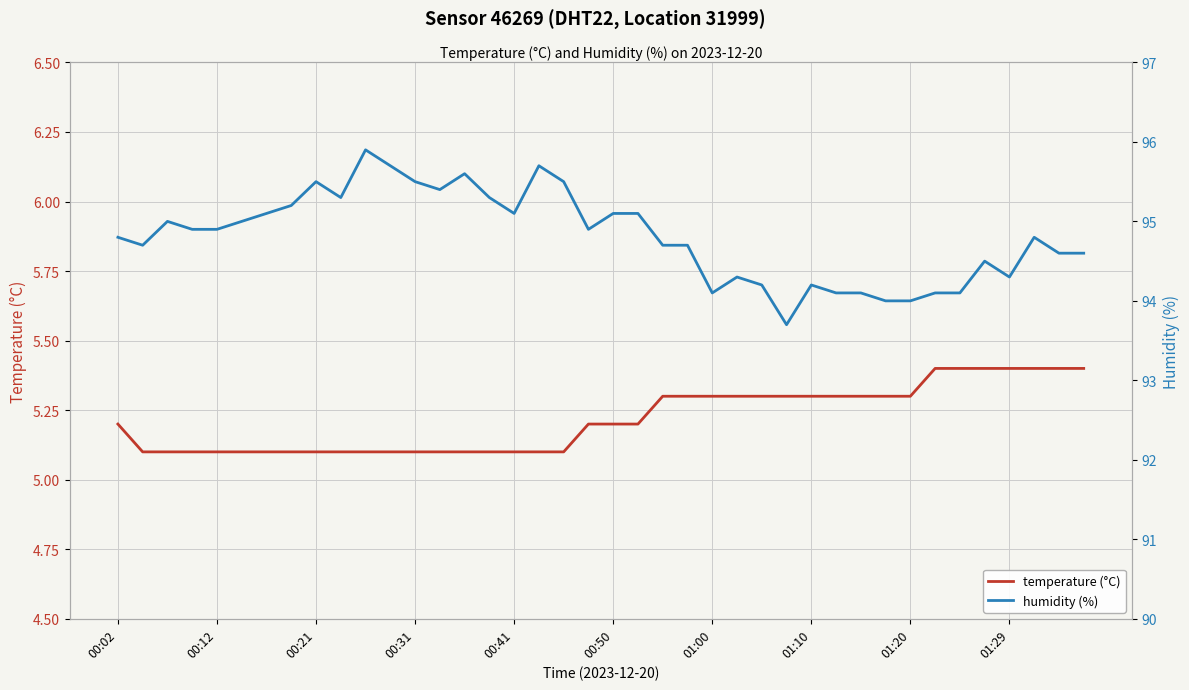

List the series in order of their overall mean, lowest first.

temperature (°C), humidity (%)